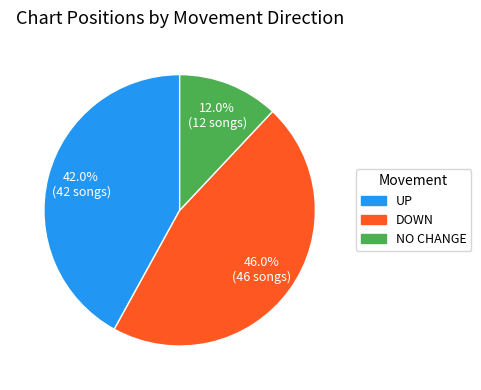

Does any single category account for the majority?

No